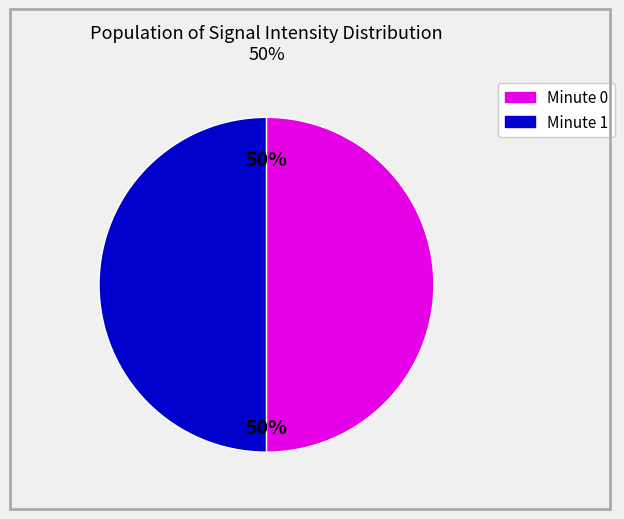

To the nearest percent, what is the average slice percentage?

50%